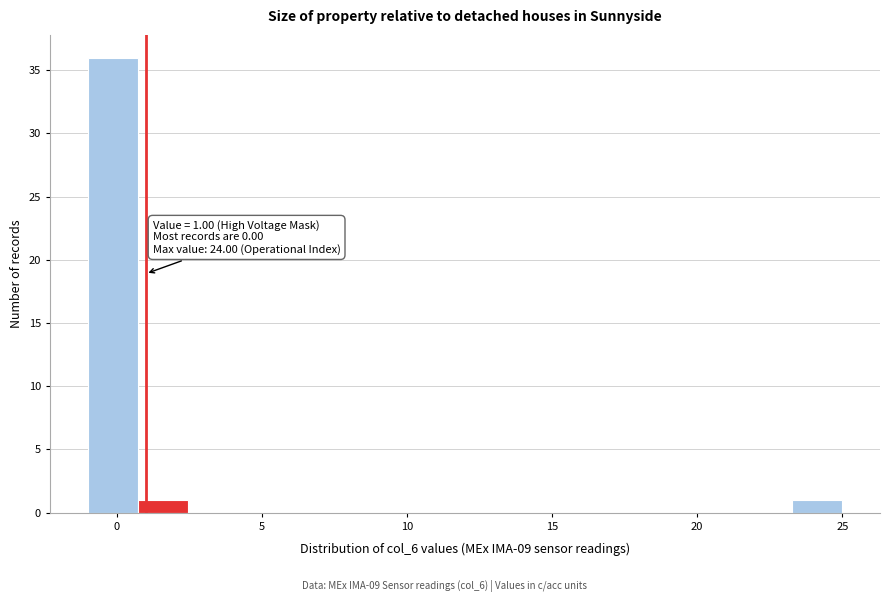

Read against the x-axis, roughly where is the centre of the tallest bar?

0.0